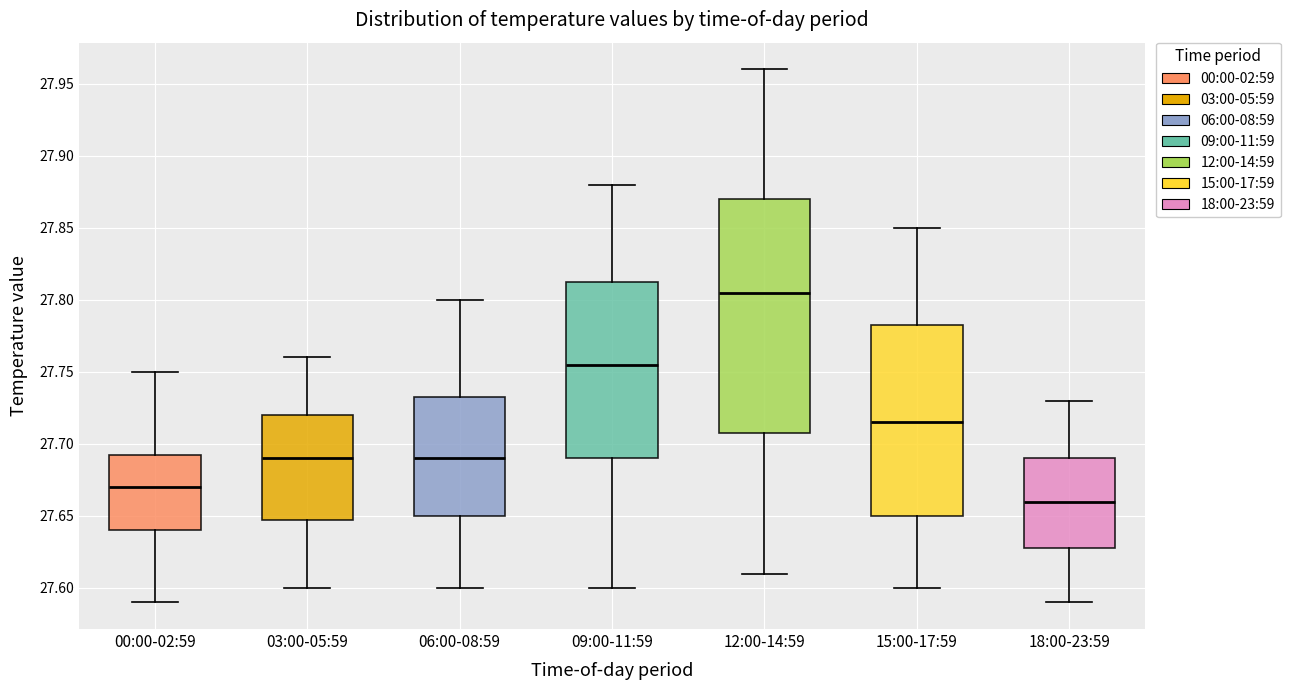

Reading left to right, transcribe this box plot: for each box, give where its median line is, the range the box spans, and where its two whiskers end, as read against the y-axis. The values are not printed on the chart, so give them approximately, as read against the axis.

00:00-02:59: median 27.670, box 27.640 to 27.695, whiskers 27.590 to 27.750
03:00-05:59: median 27.690, box 27.650 to 27.720, whiskers 27.600 to 27.760
06:00-08:59: median 27.690, box 27.650 to 27.735, whiskers 27.600 to 27.800
09:00-11:59: median 27.755, box 27.690 to 27.815, whiskers 27.600 to 27.880
12:00-14:59: median 27.805, box 27.710 to 27.870, whiskers 27.610 to 27.960
15:00-17:59: median 27.715, box 27.650 to 27.785, whiskers 27.600 to 27.850
18:00-23:59: median 27.660, box 27.630 to 27.690, whiskers 27.590 to 27.730